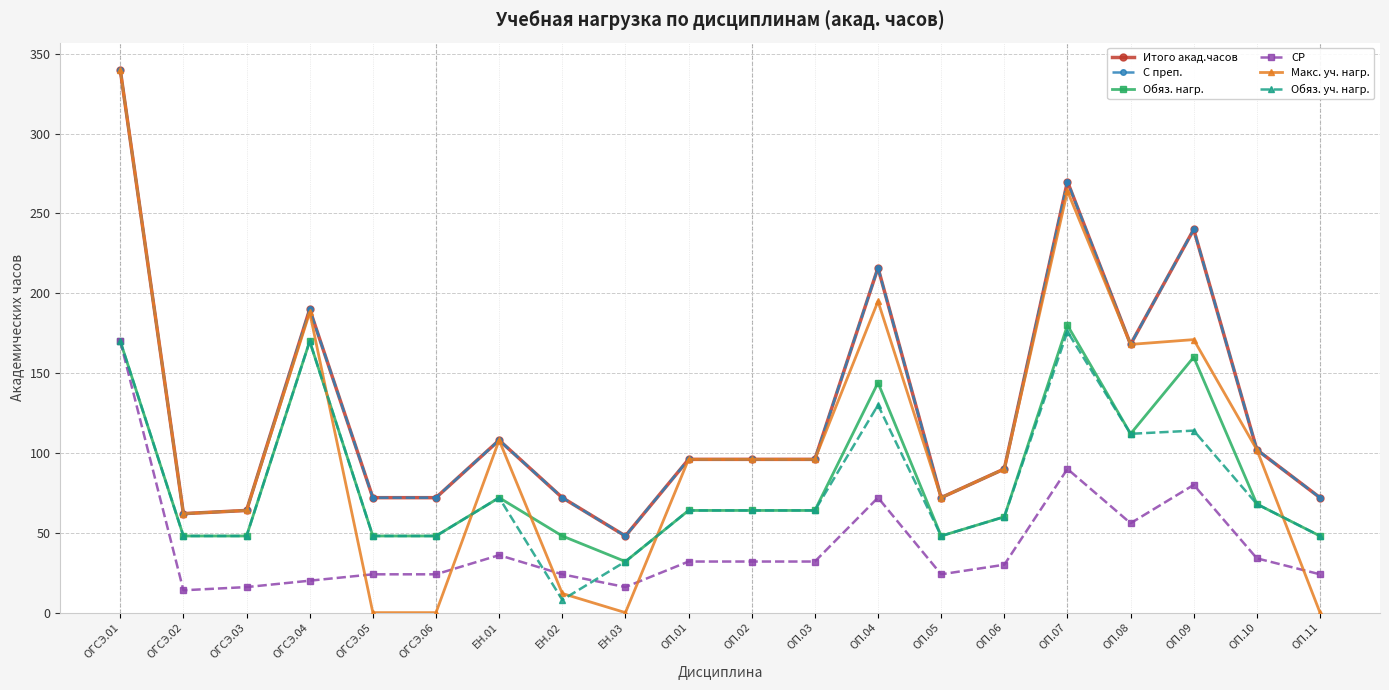

What is the value of the С преп. point at the 15th from the left?

90